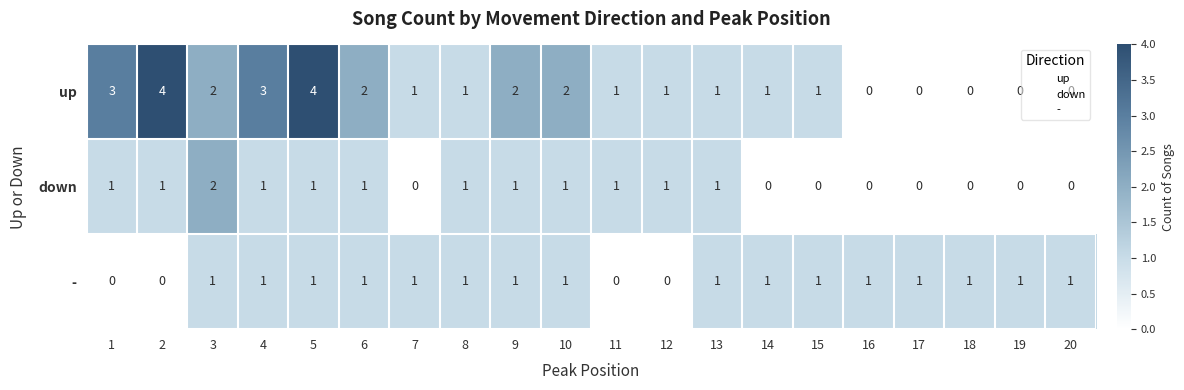

How many series are shown in this chart?

3